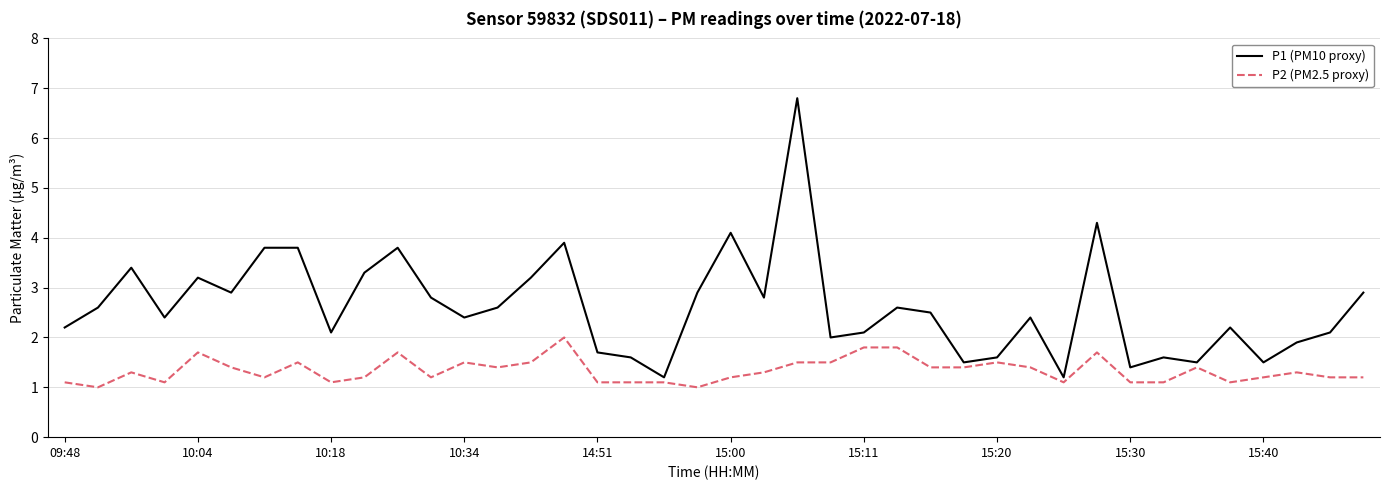

Which series has the largest total across all categories?

P1 (PM10 proxy)